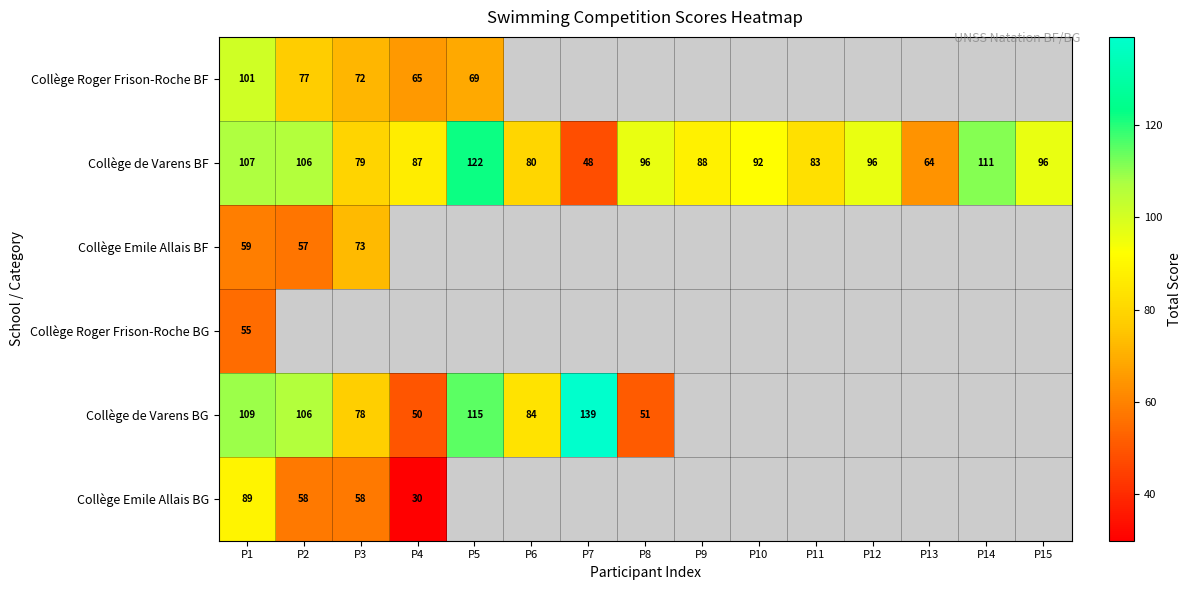

What is the difference between the second highest and minimum values in the Collège de Varens BF series?

63